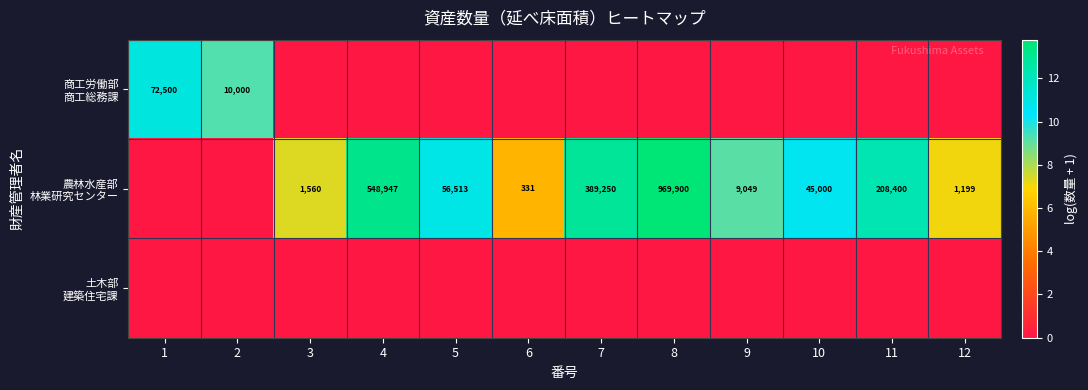

Where is 農林水産部 林業研究センター nearest to the value 6?

6